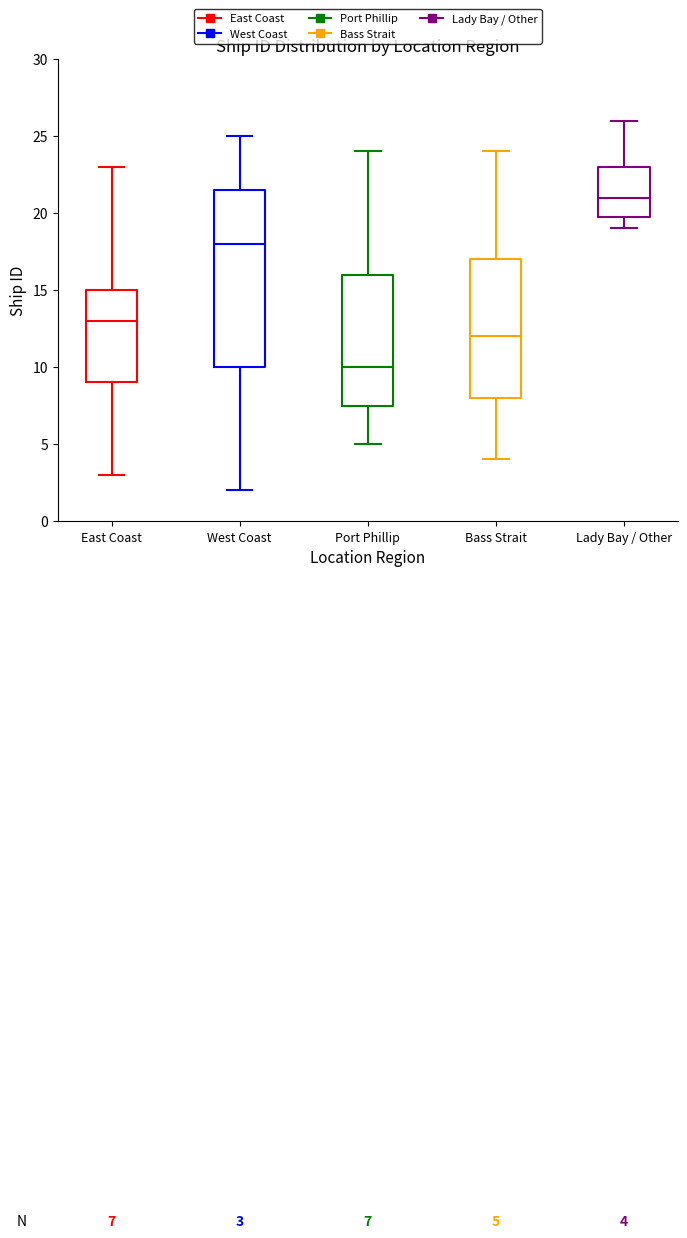

Comparing the boxes themselves (not the whiskers), which one is the tallest?

West Coast